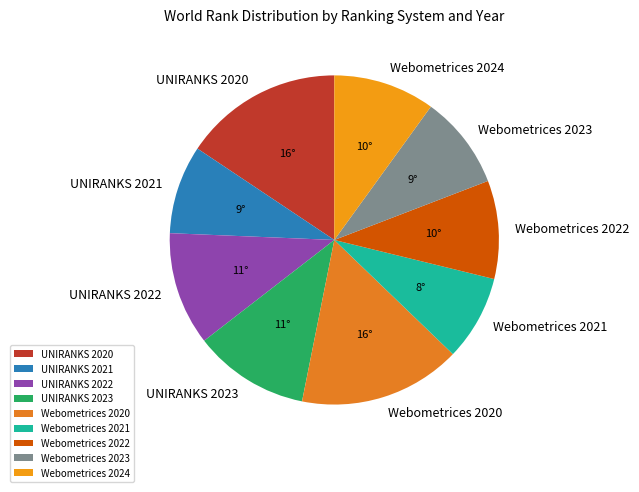

The UNIRANKS 2022 slice represents 1% of the pie. True or false?

False